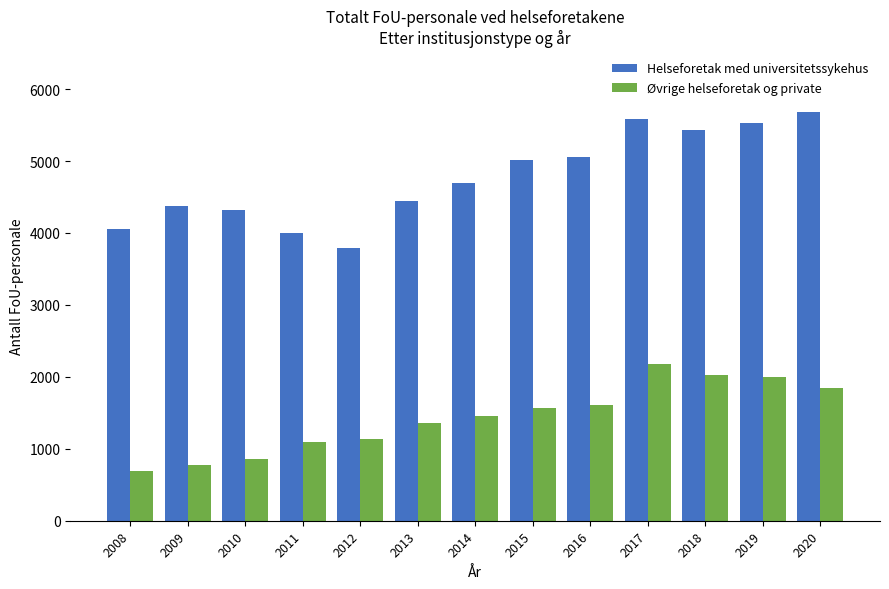

Which series changed the most between 2008 and 2009?

Helseforetak med universitetssykehus